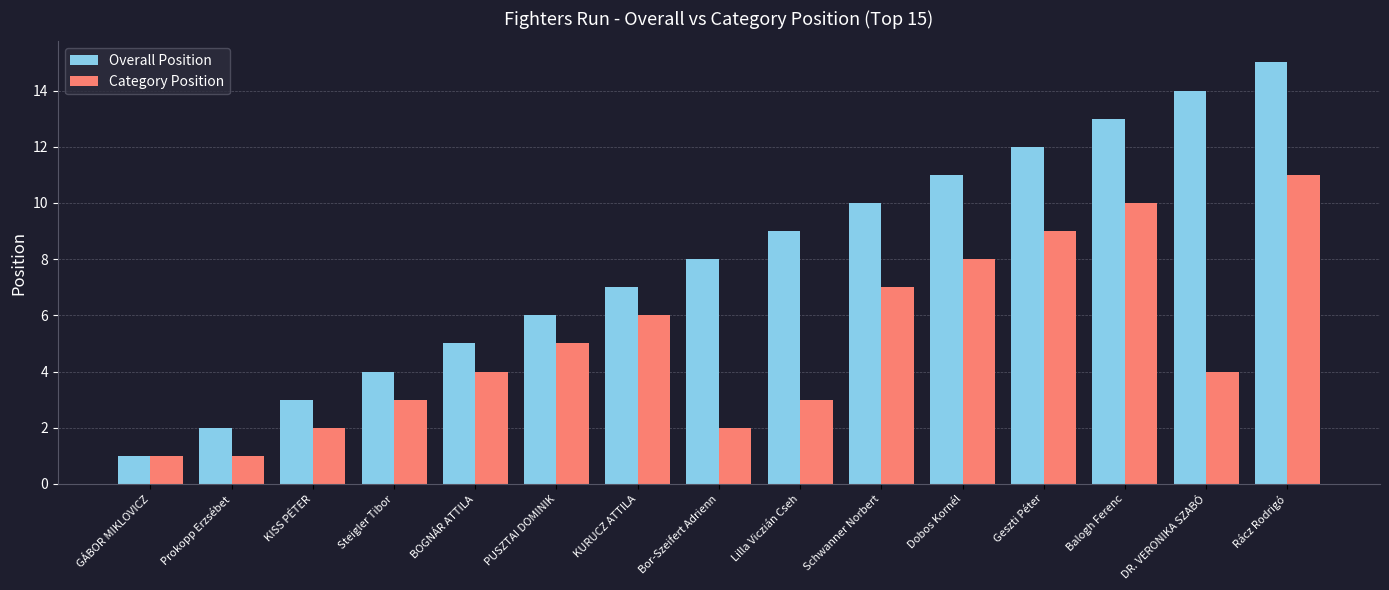

Count the number of data series in this chart.

2